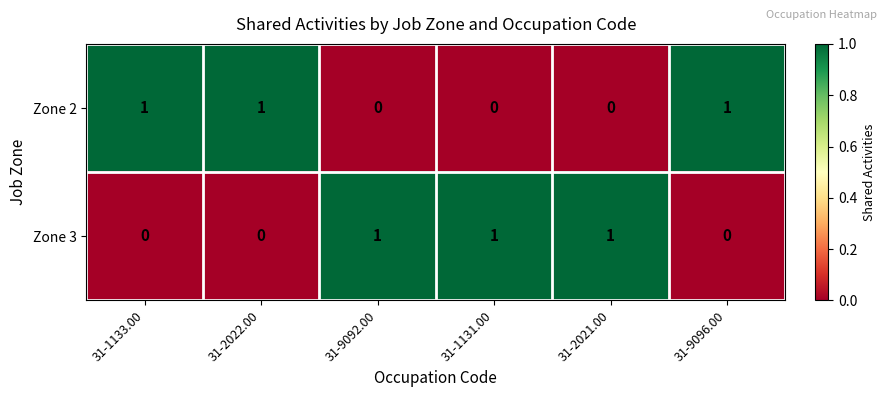

At how many categories does at least one series exceed 0?

6